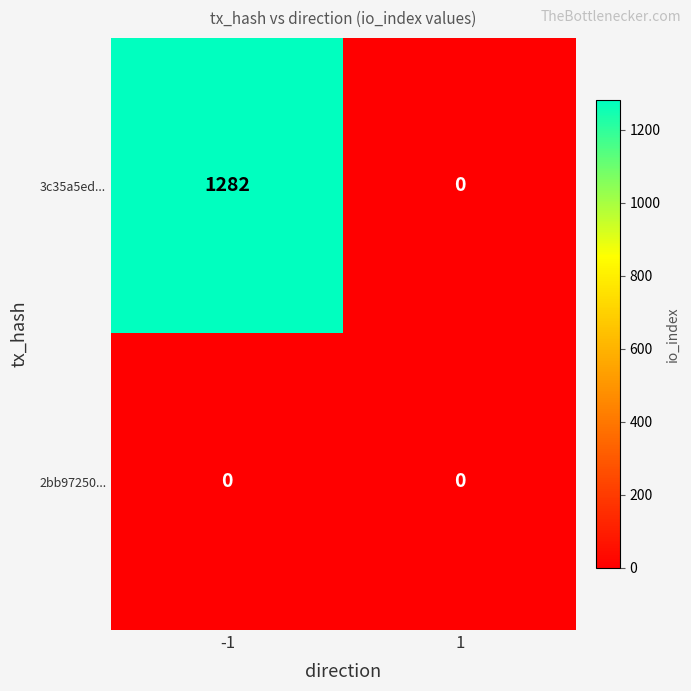

Count the number of categories in the chart.

2